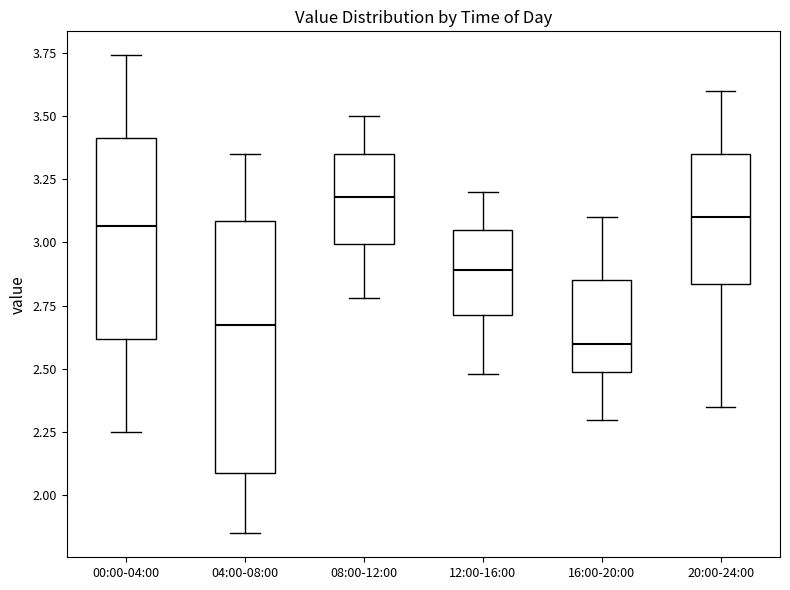

Which box's median line is the lowest?

16:00-20:00